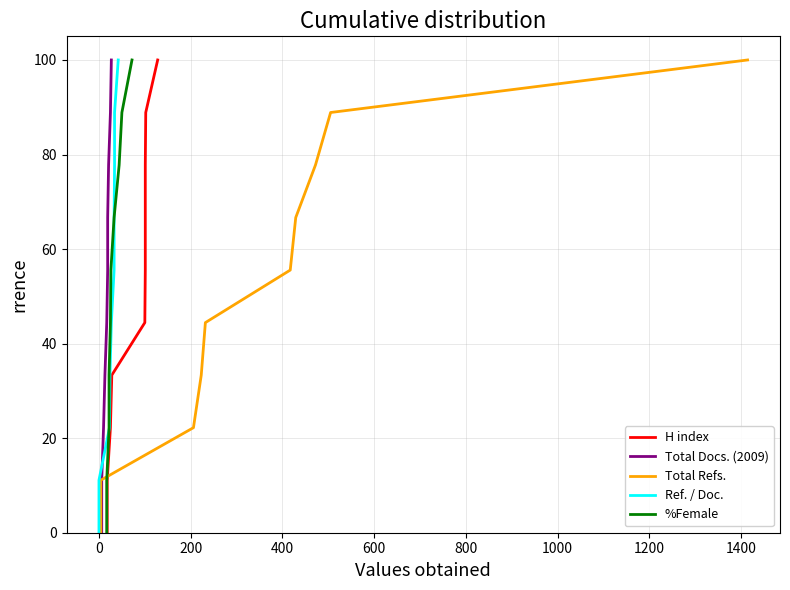

Count the number of categories in the chart.

10